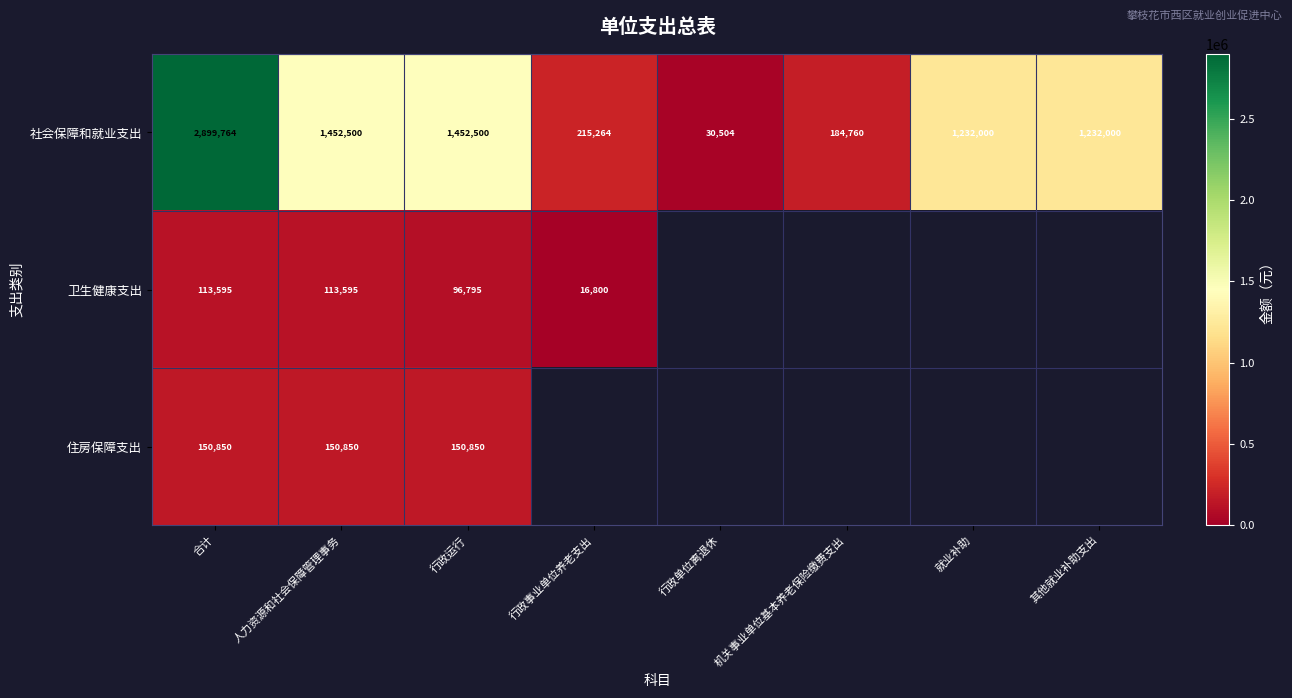

At which category is the sum across all series the highest?

合计